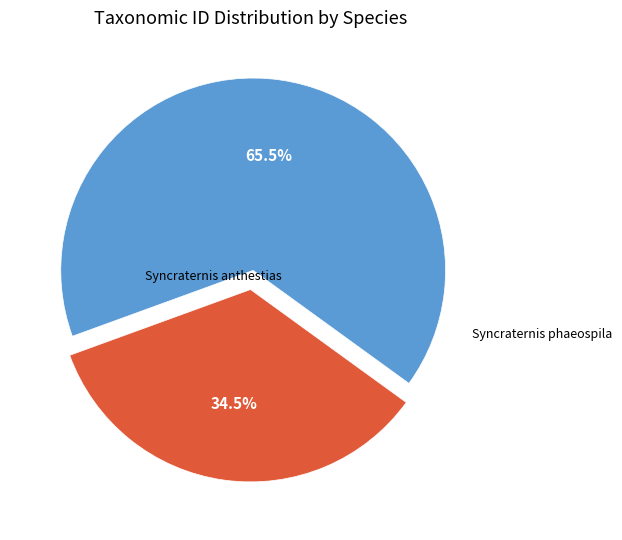

Does any single category account for the majority?

Yes